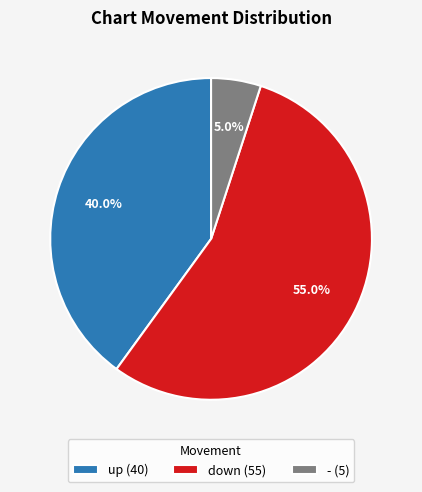

The - slice represents 1% of the pie. True or false?

False